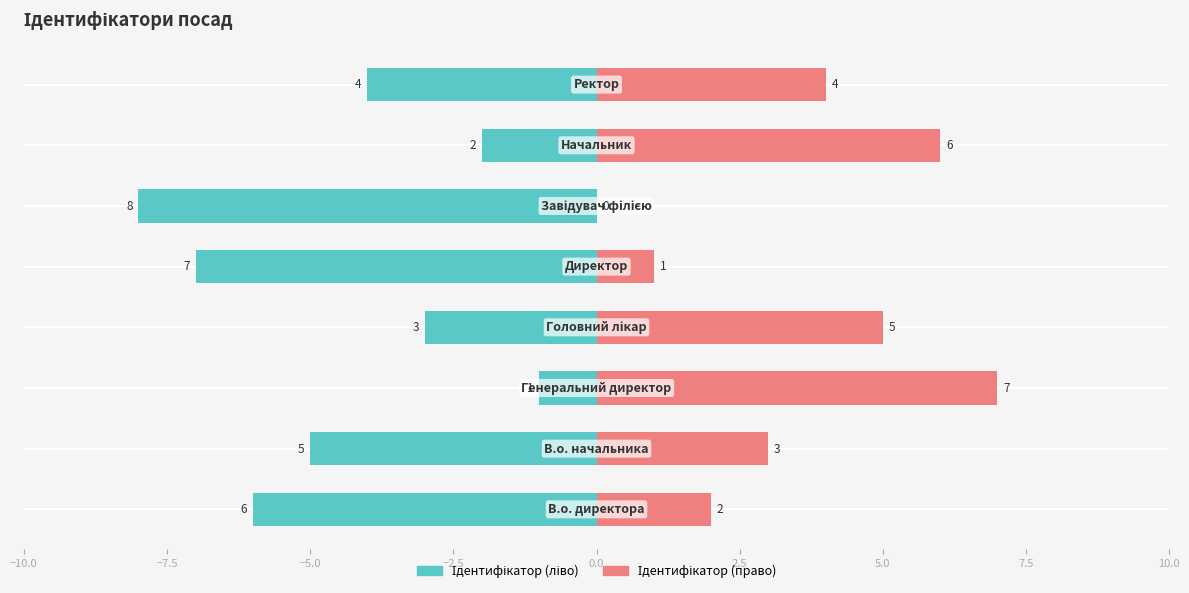

Rank the series by their maximum value, from highest to lowest.

Ідентифікатор (право), Ідентифікатор (ліво)